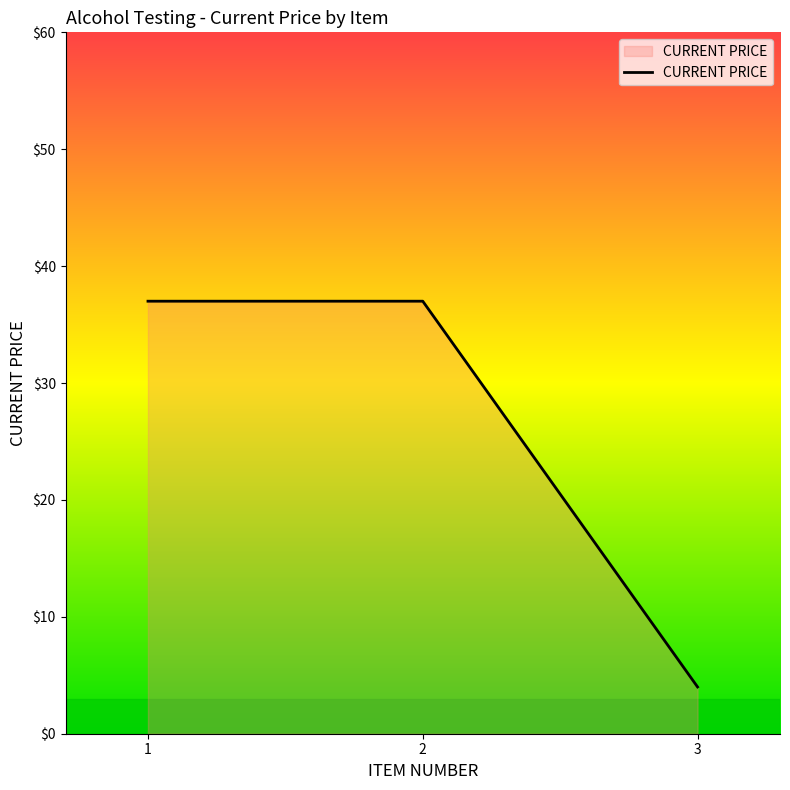

The value at 1 is 37. True or false?

True